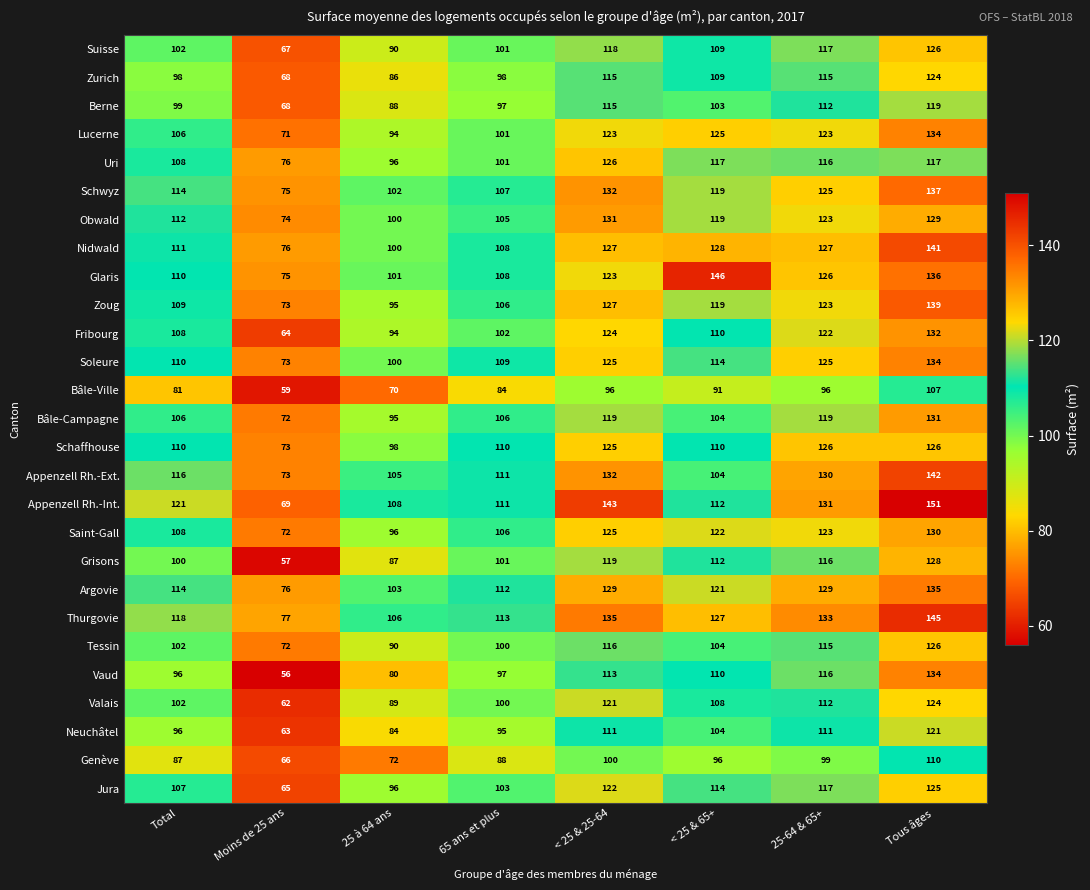

Rank the categories by Schwyz value from lowest to highest.

Moins de 25 ans, 25 à 64 ans, 65 ans et plus, Total, < 25 & 65+, 25-64 & 65+, < 25 & 25-64, Tous âges